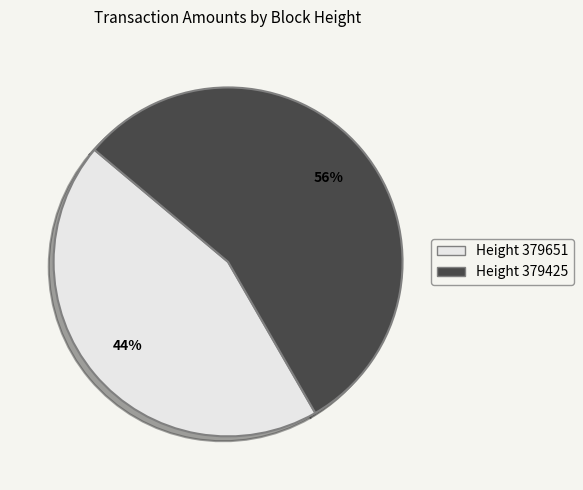

True or false: Height 379425 accounts for 47% of the total.

False